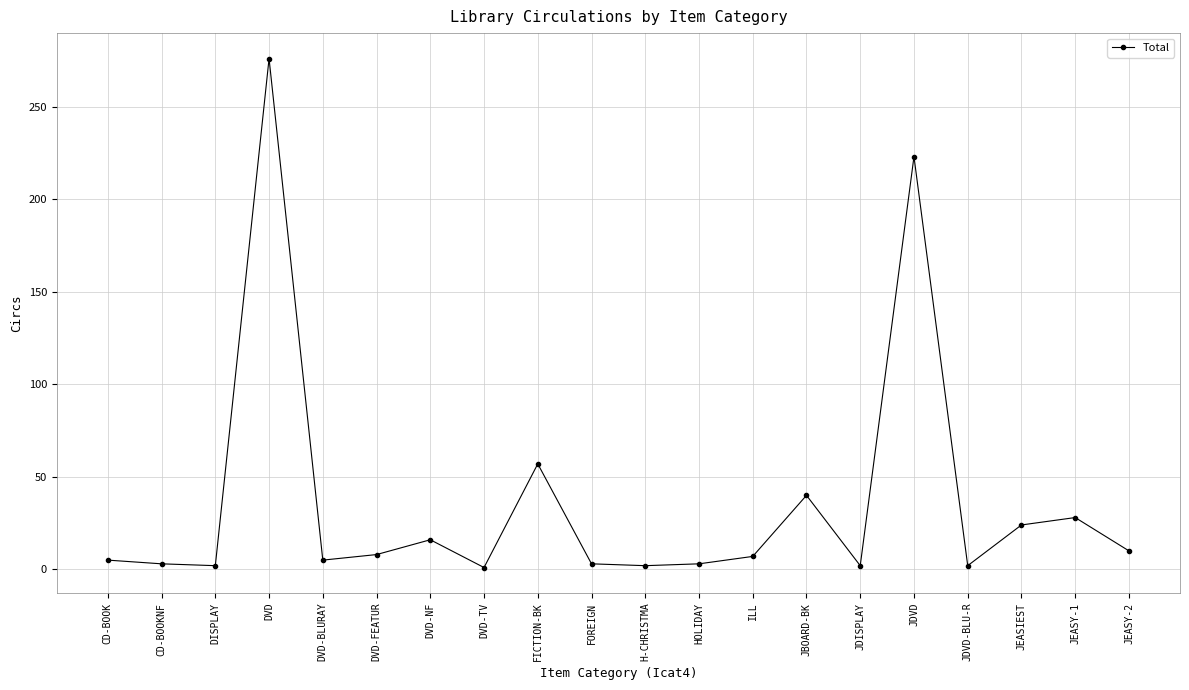

What is the difference between the values at H-CHRISTMA and DVD-TV?

1